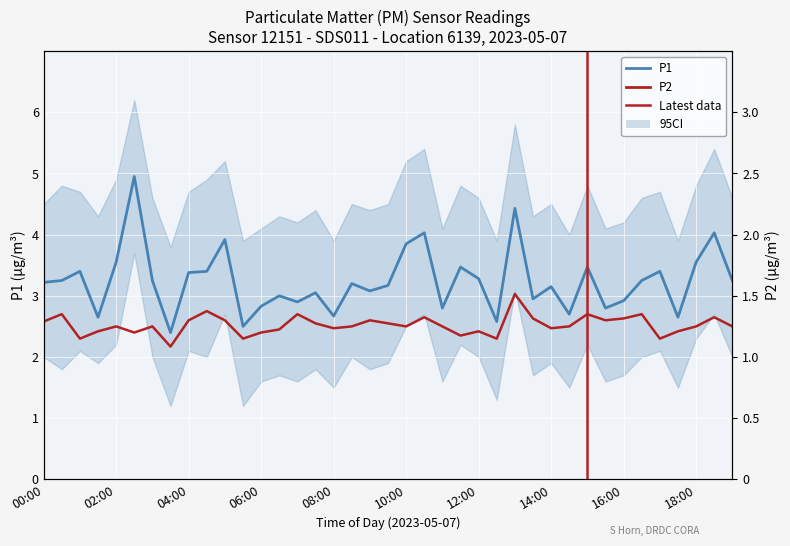

What is the average value of the P1 series?

3.2